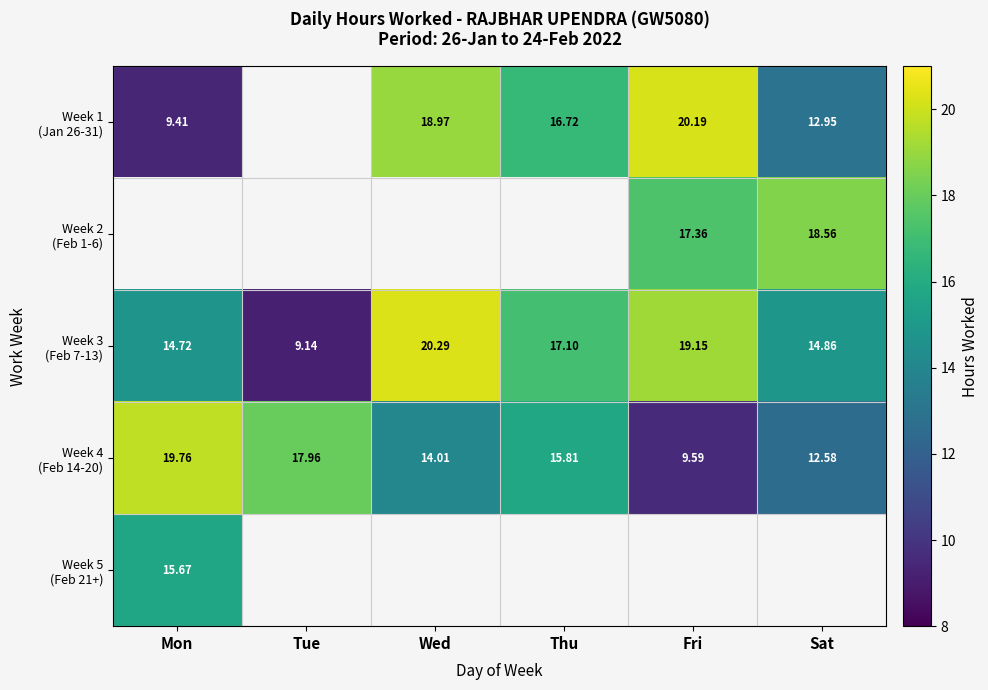

Which series has the largest range (max minus min)?

Week 3 (Feb 7-13)